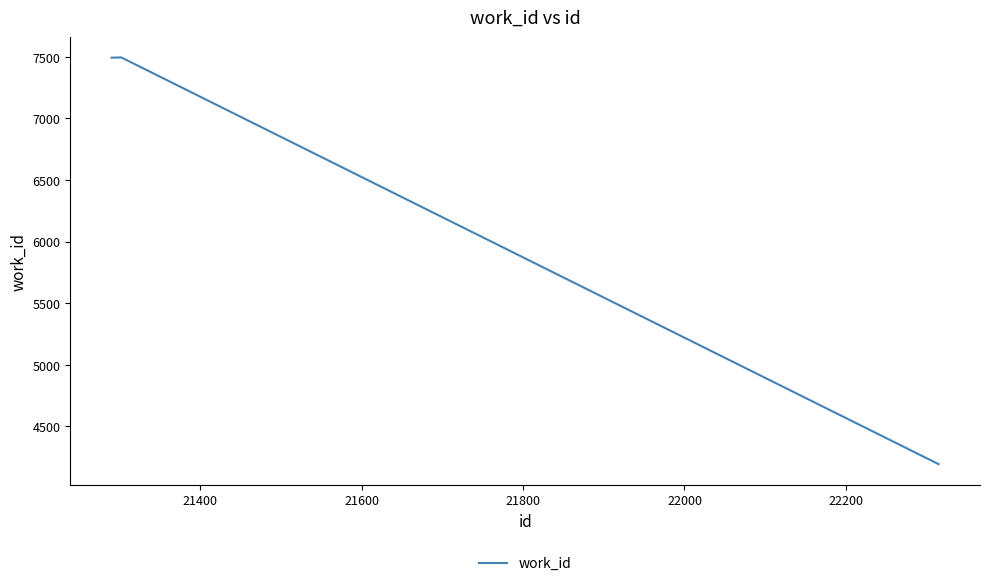

What is the sum of all values?

19181